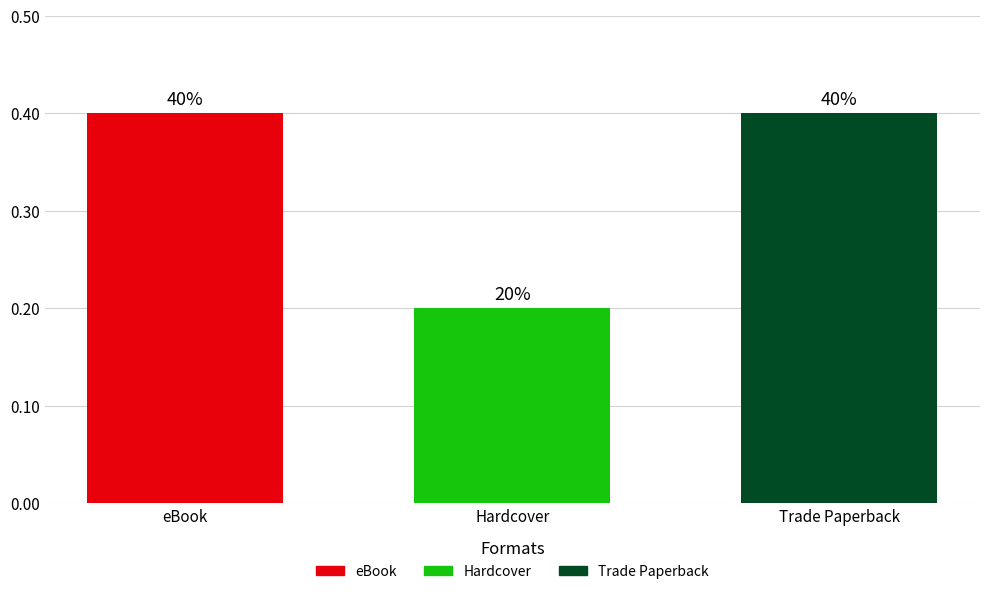

What is the change in value from eBook to Hardcover?

-0.2